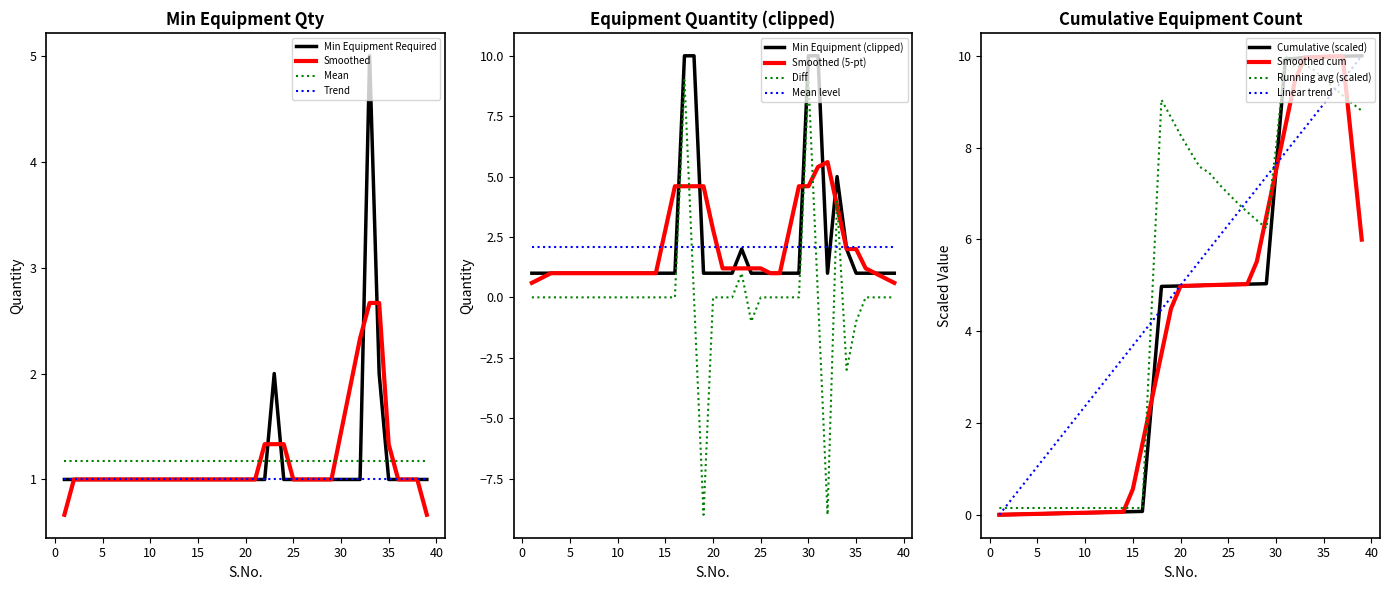

True or false: Running Average has more than 1 points higher than both neighbors.

True